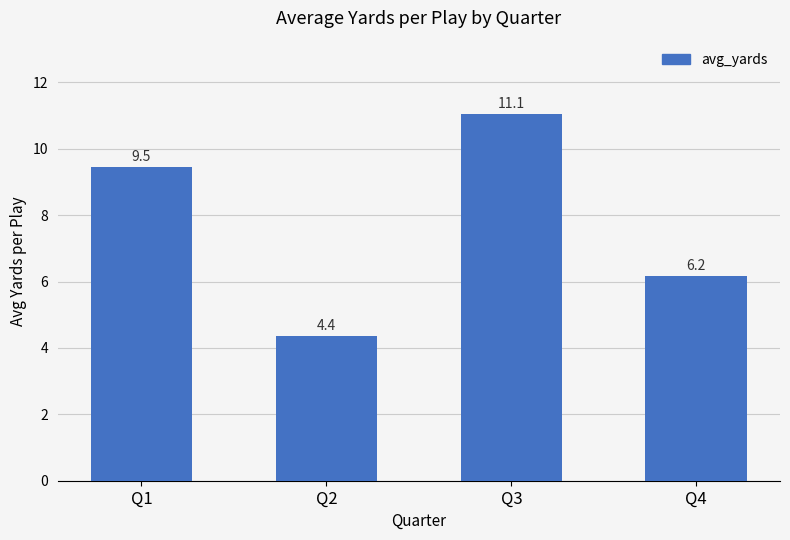

At which label is the value closest to 7?

Q4